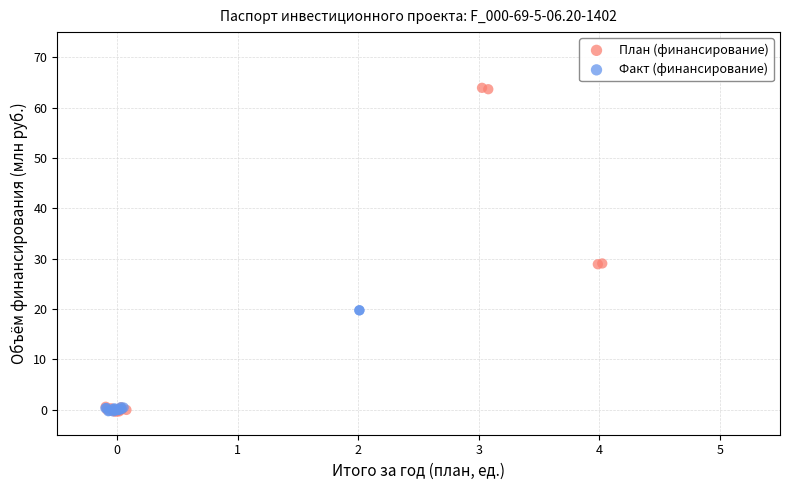

Which series has the widest spread of Y values?

План (финансирование)